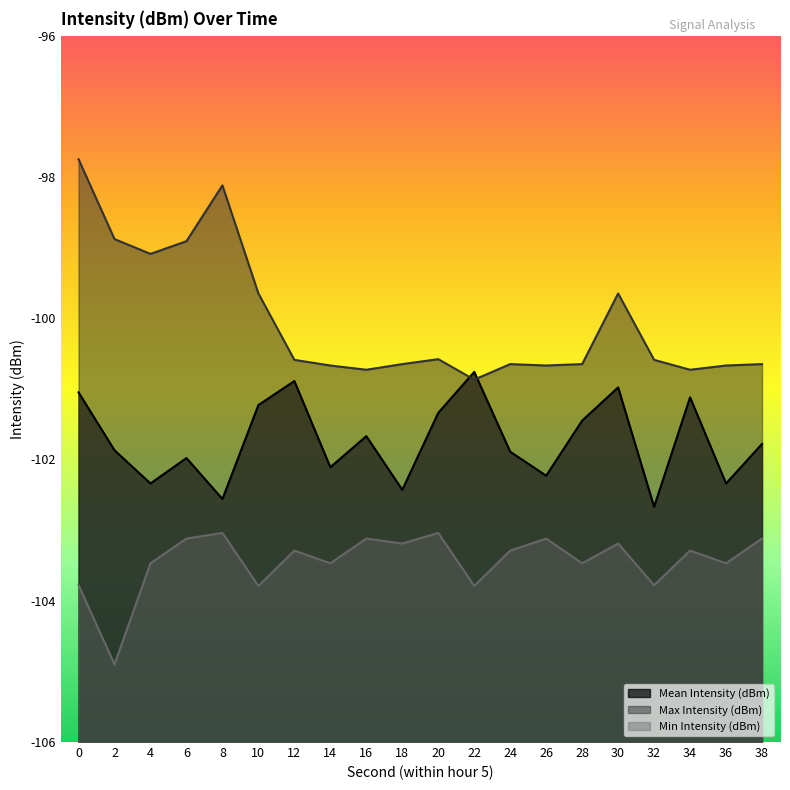

List the series in order of their peak value, lowest first.

Min Intensity (dBm), Mean Intensity (dBm), Max Intensity (dBm)